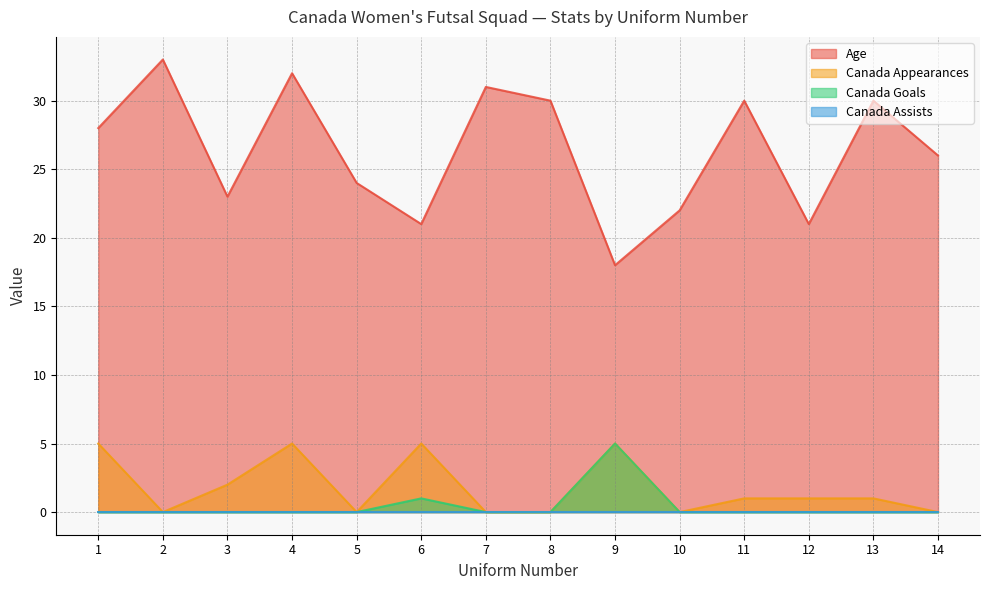

What is the highest value of the Age series?

33